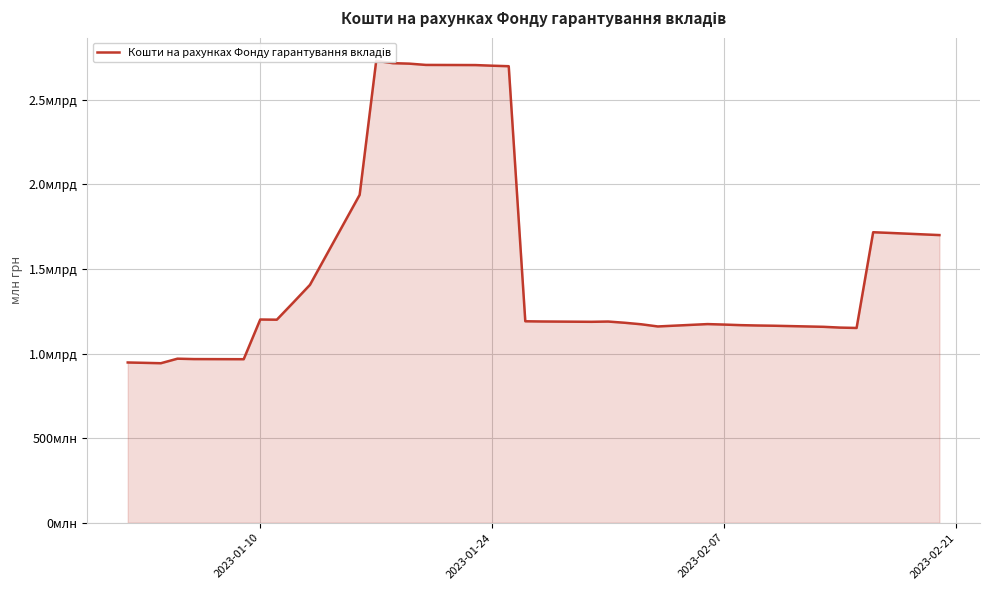

Does the chart display data point markers on the line(s)?

No